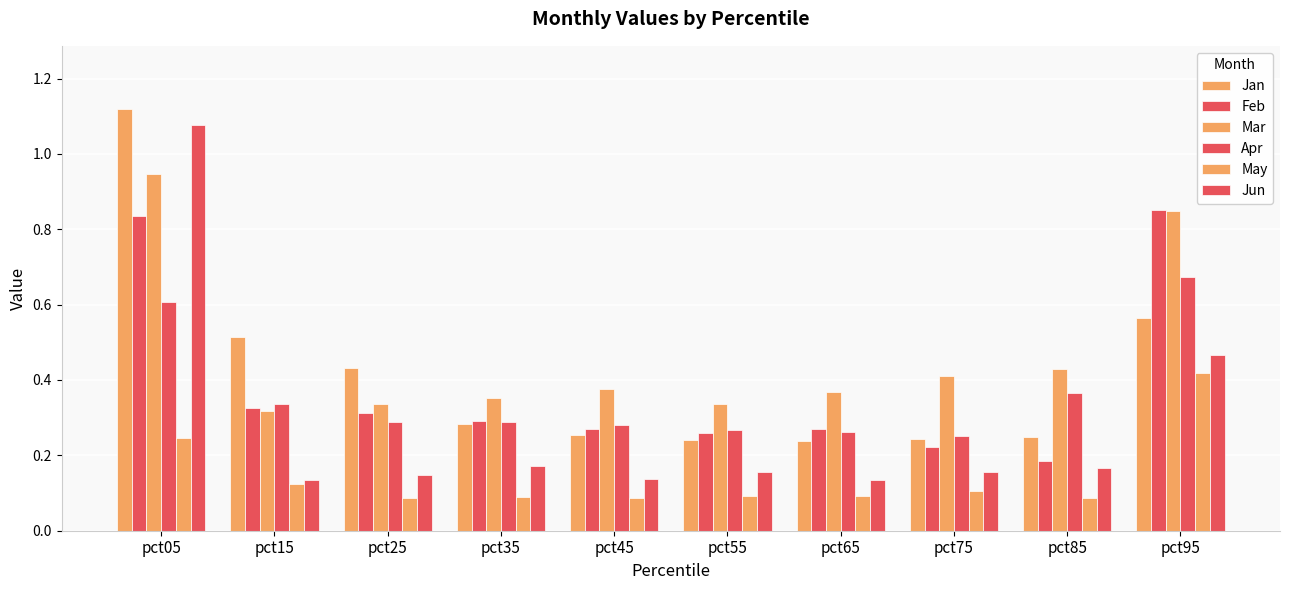

What is the difference between the maximum and minimum values in the Apr series?

0.4